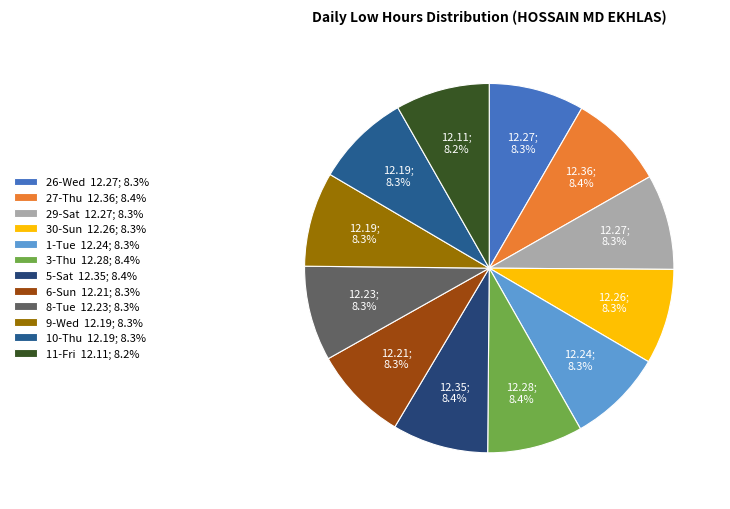

Approximately how many times larger is the value at 29-Sat compared to 8-Tue?

1.0